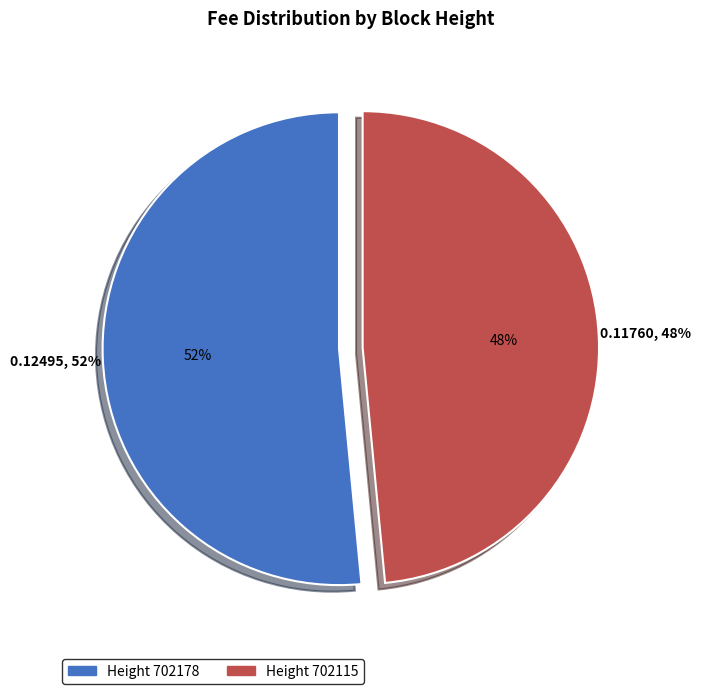

Combined, do 702178 and 702115 account for over 50%?

Yes